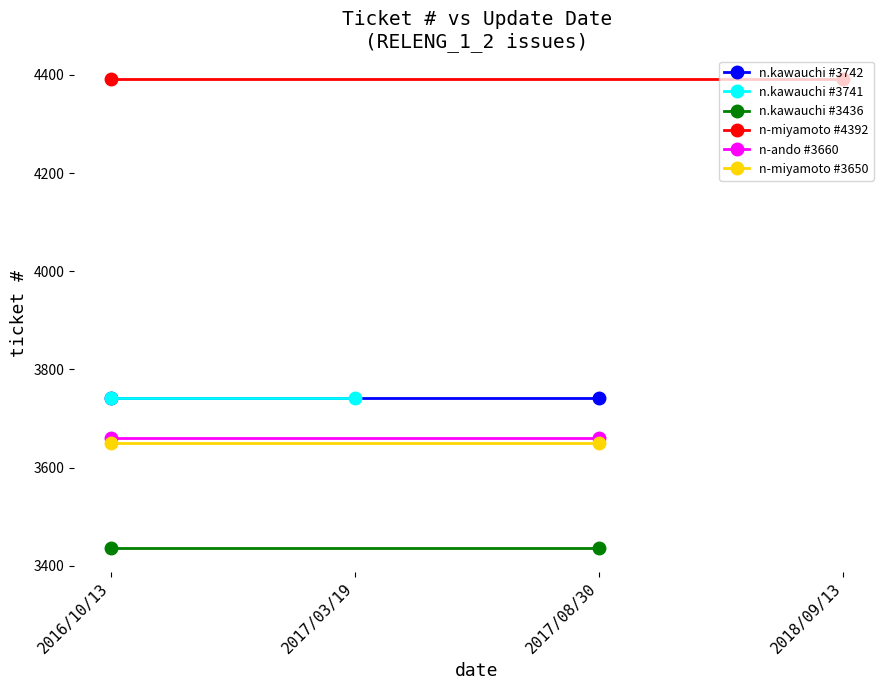

Which series has the widest spread of values?

n.kawauchi #3742